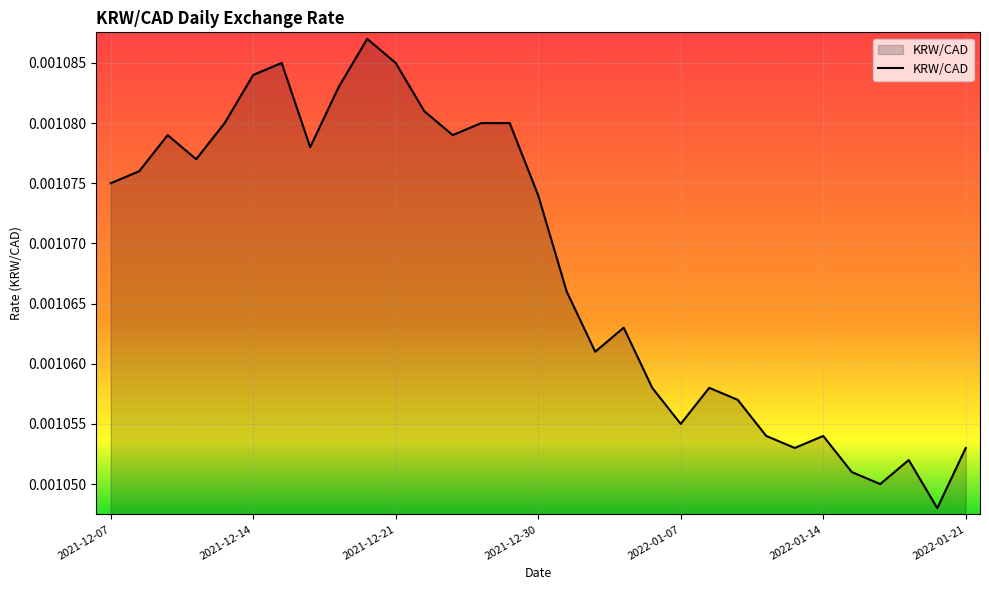

Does the chart display data point markers on the line(s)?

No